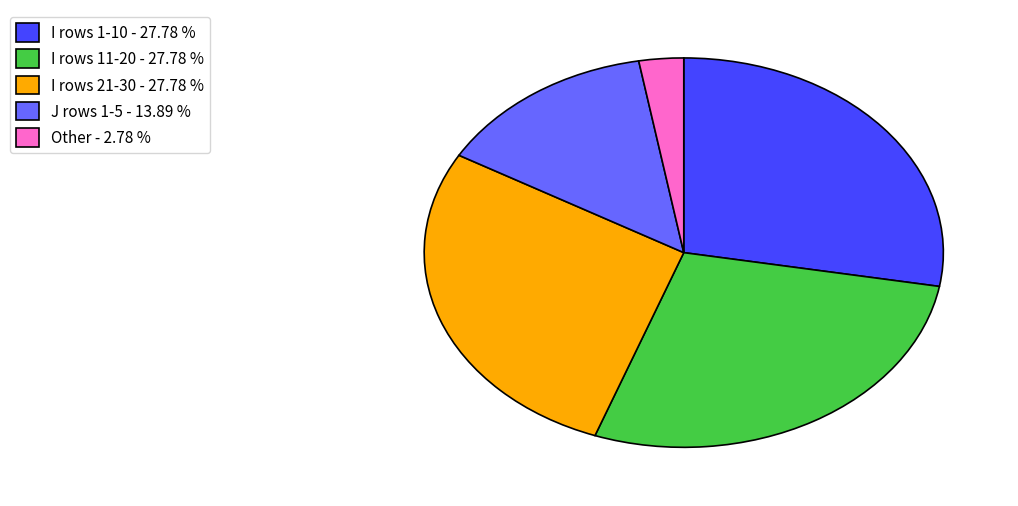

What is the ratio of the value at J rows 1-5 - 13.89 % to the value at I rows 1-10 - 27.78 %?

0.5